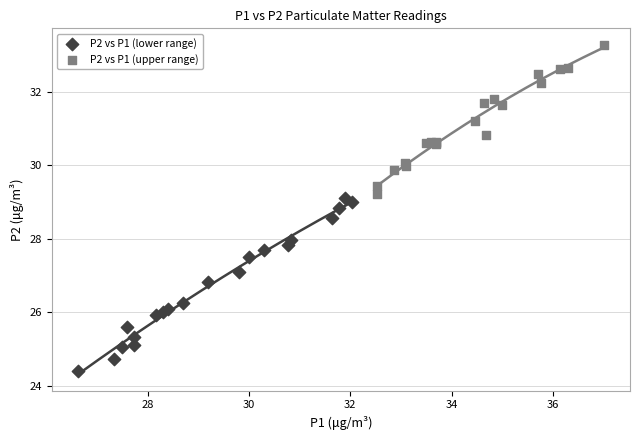

Which series contains the lowest Y value?

P2 vs P1 (lower range)